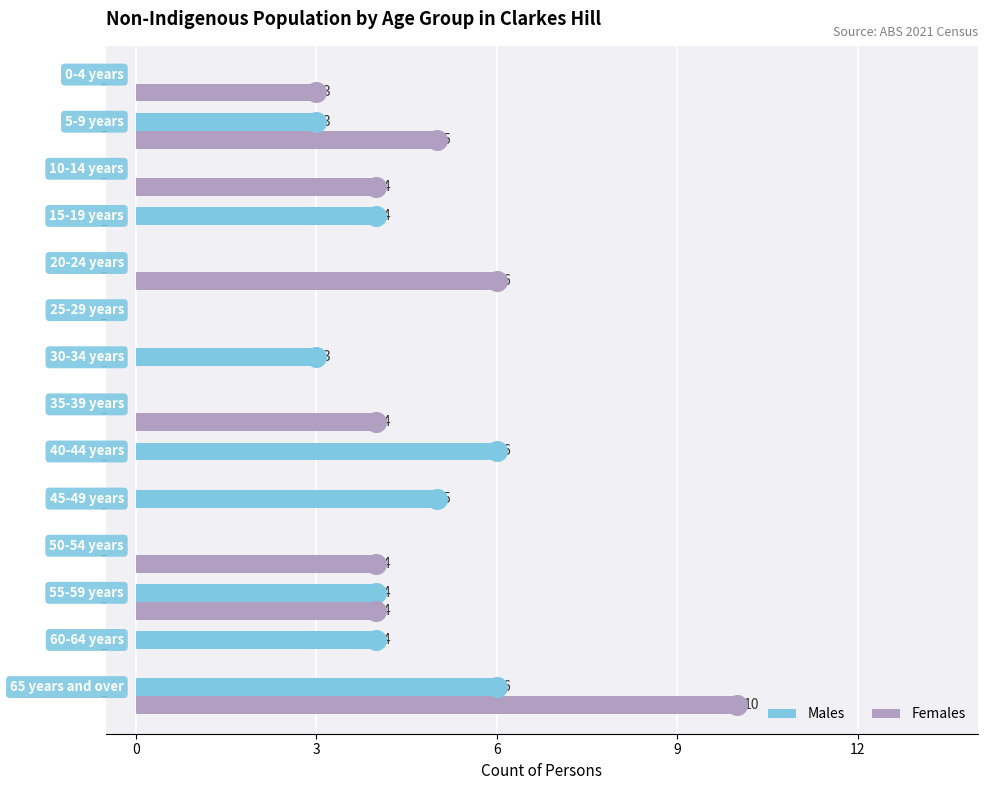

What are all the series names shown in the legend?

Males, Females